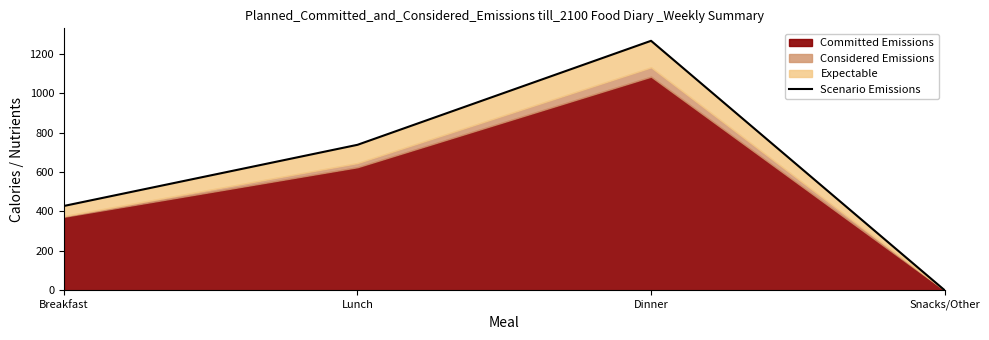

List the labels in order of value, largest first.

Dinner, Lunch, Breakfast, Snacks/Other